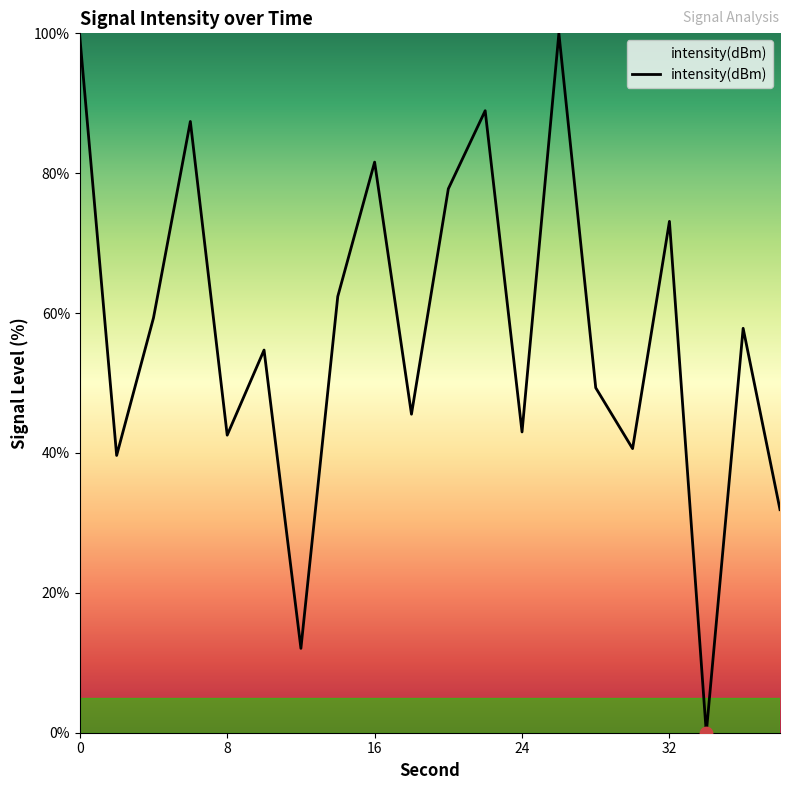

What is the greatest value displayed?

100.0